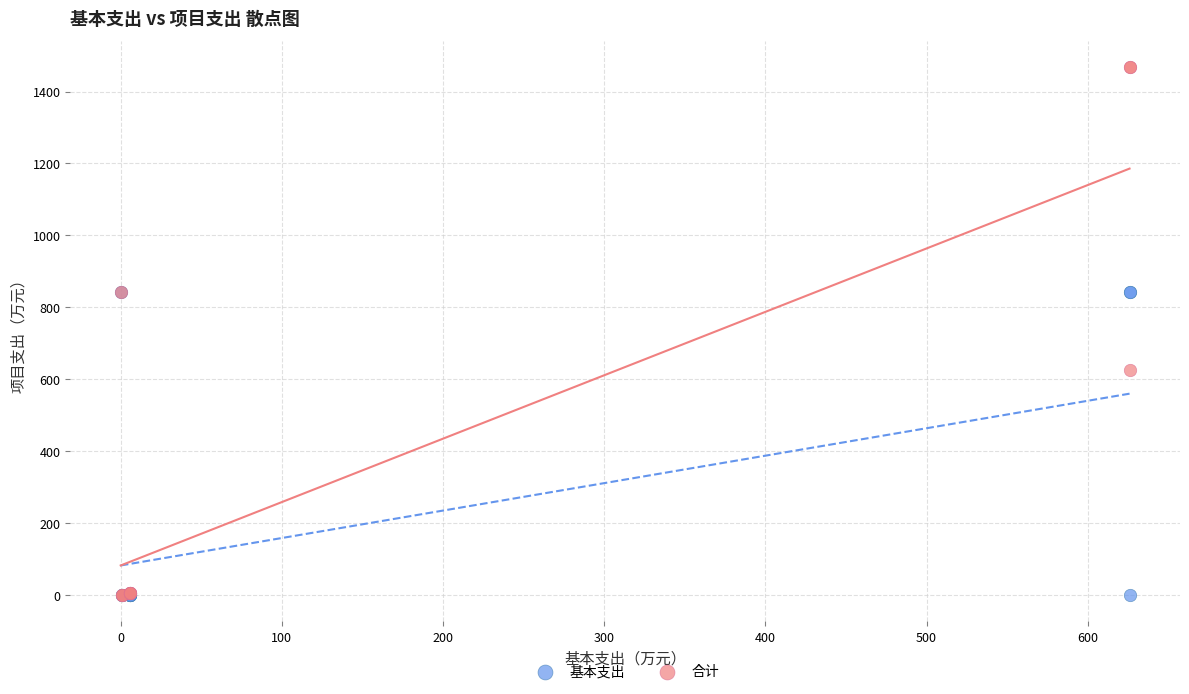

What are all the series names shown in the legend?

基本支出, 合计